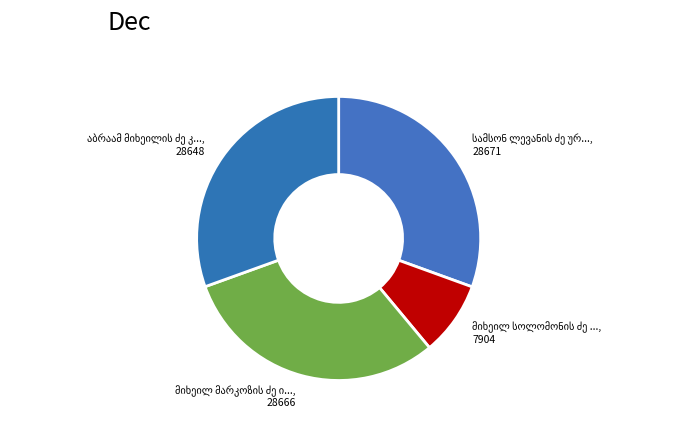

Is it true that დავით იმნაიშვილი is 21% of the pie?

False